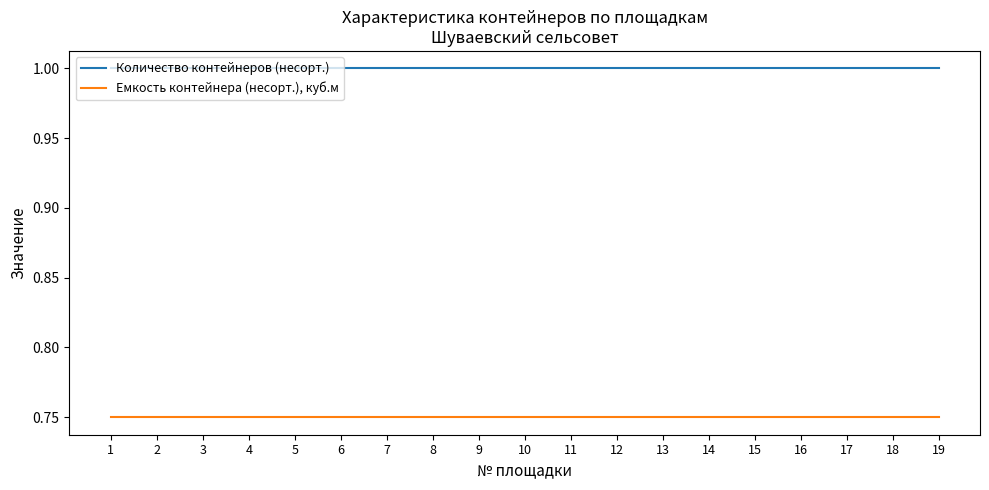

Is this an area chart (filled region under the line)?

No